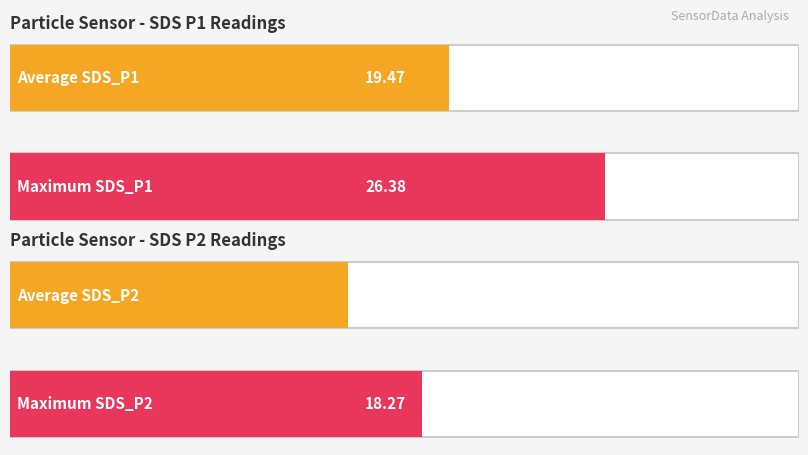

True or false: SDS_P1 has a value of 30.0 at 00:00.

False